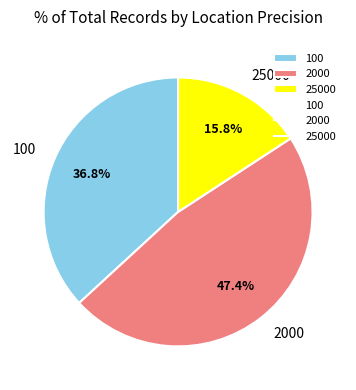

To the nearest percent, what is the difference between the largest and smallest slice percentages?

32%